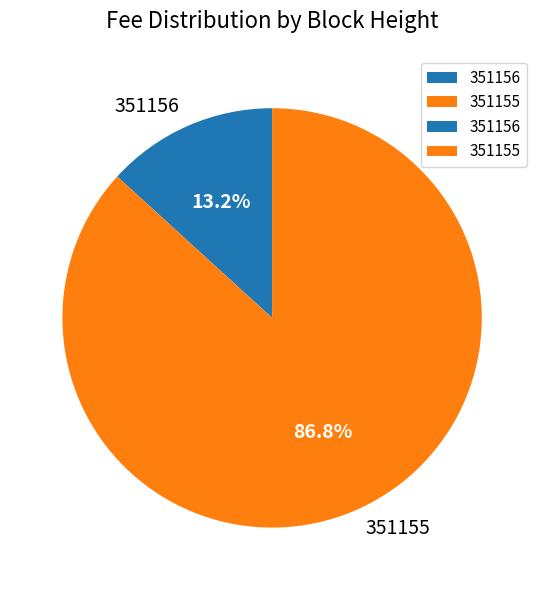

To the nearest percent, what is the difference between the largest and smallest slice percentages?

74%